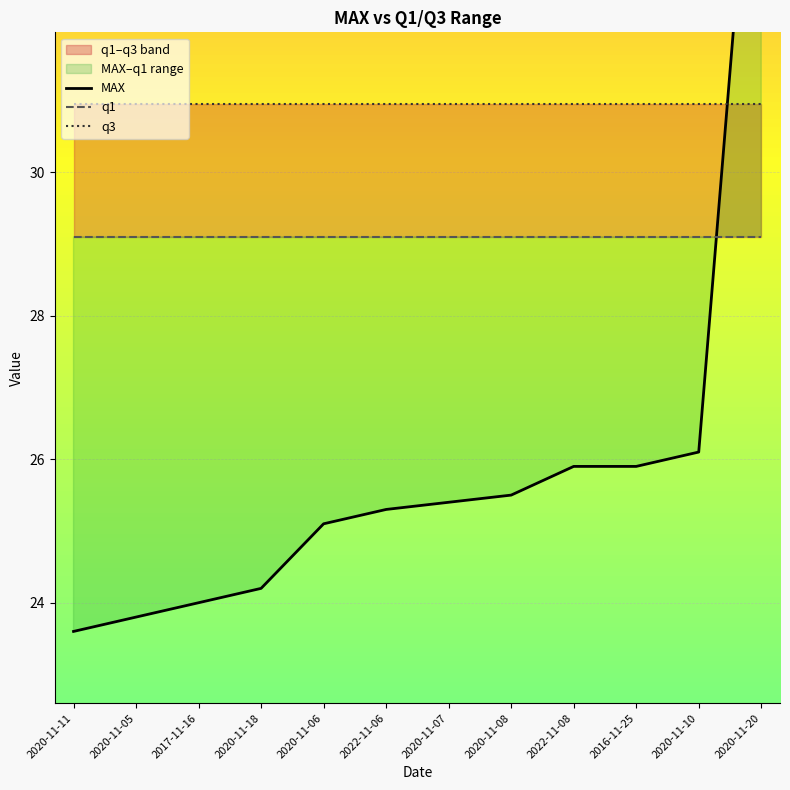

What is the maximum value for MAX?

36.7